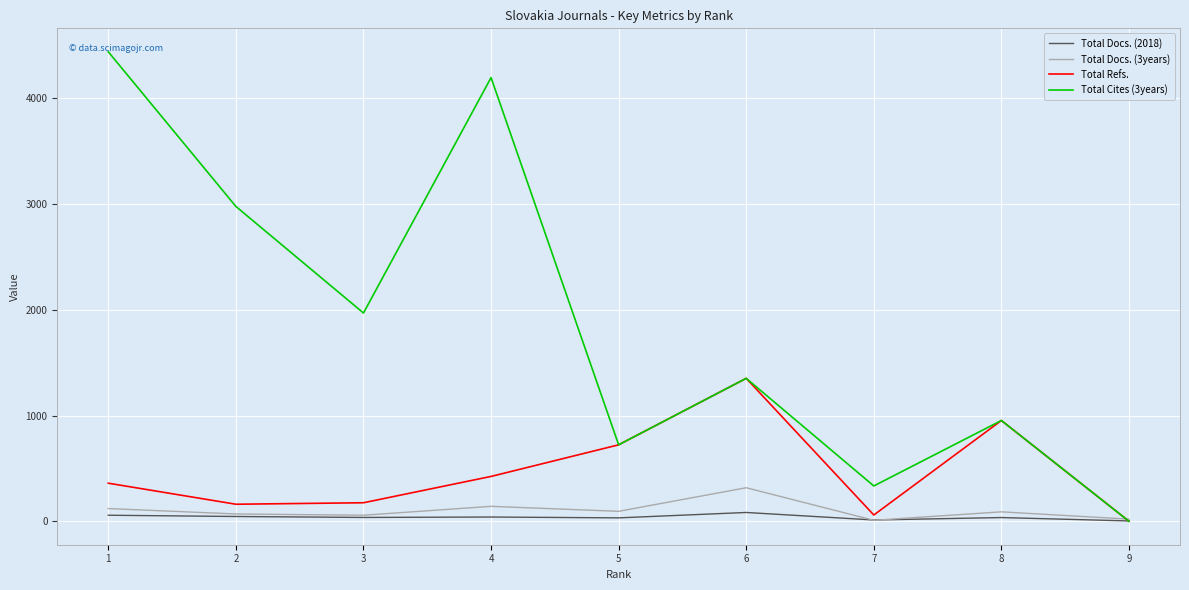

Which series has the largest total across all categories?

Total Cites (3years)